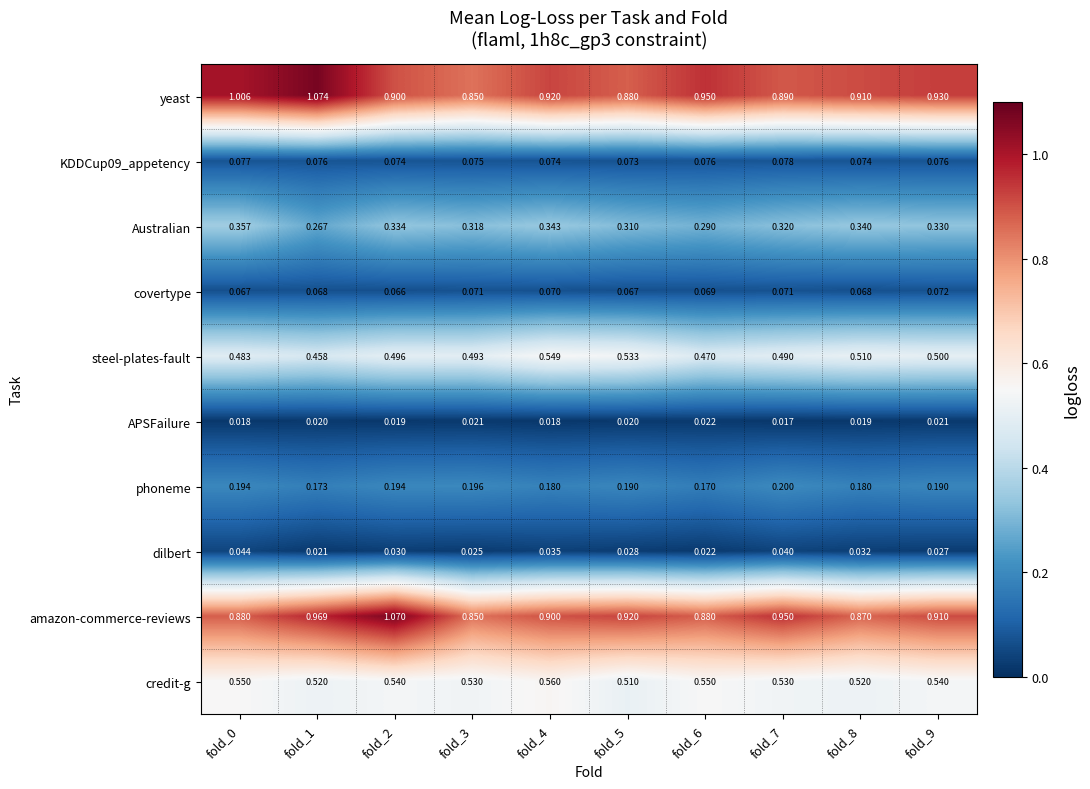

Which series has the largest total across all categories?

yeast